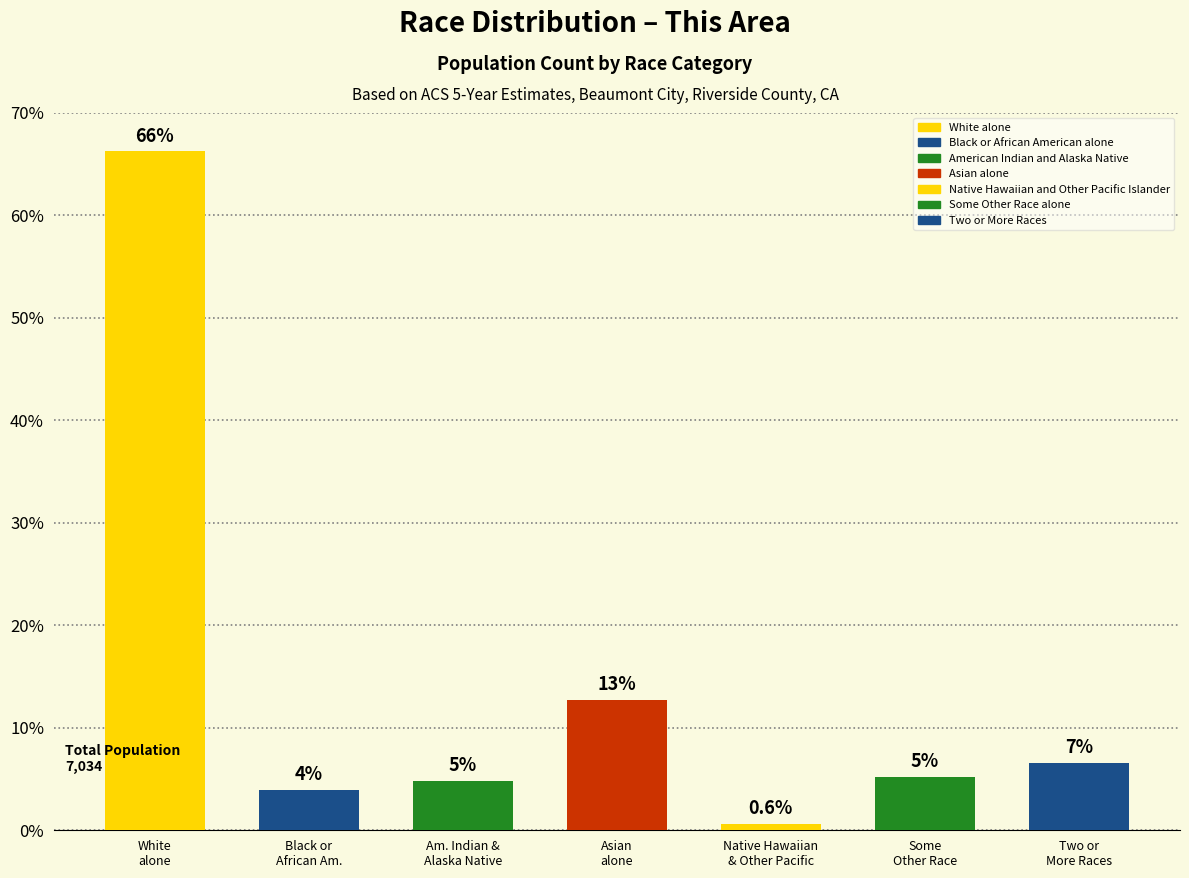

List the labels in order of value, smallest first.

Native Hawaiian
& Other Pacific, Black or
African Am., Am. Indian &
Alaska Native, Some
Other Race, Two or
More Races, Asian
alone, White
alone